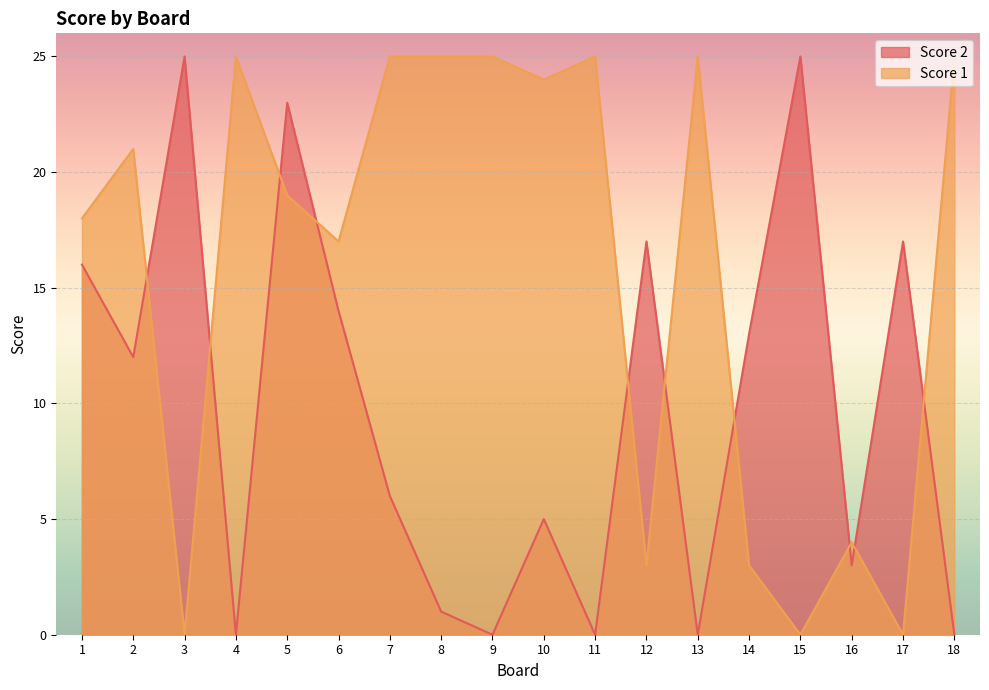

True or false: Score 2 has more than 1 points higher than both neighbors.

True